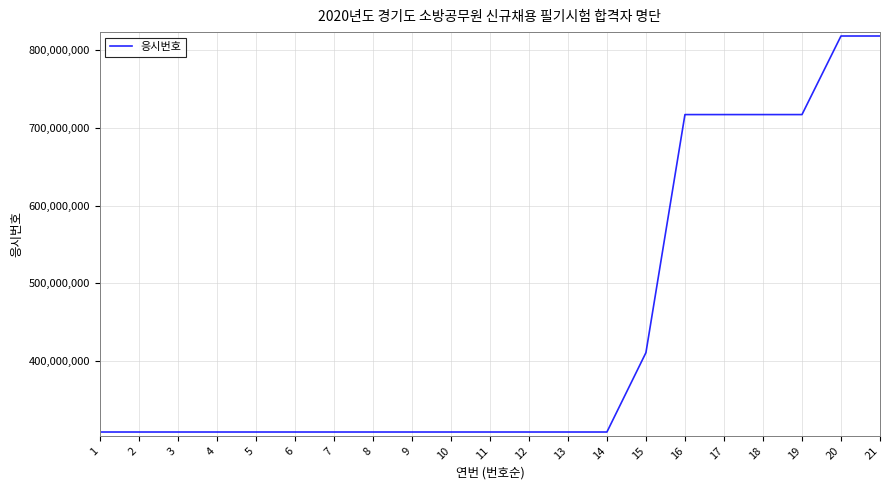

What is the smallest value displayed?

309033322